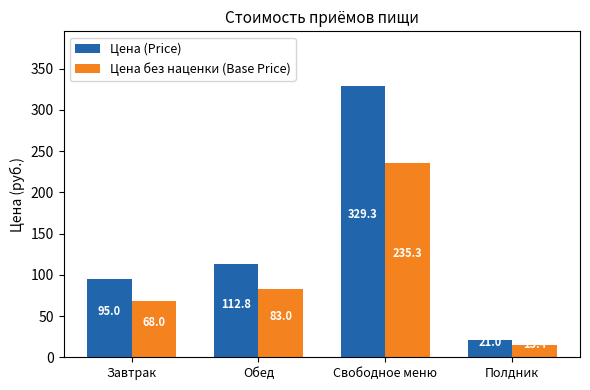

How many bars are there in each group?

2